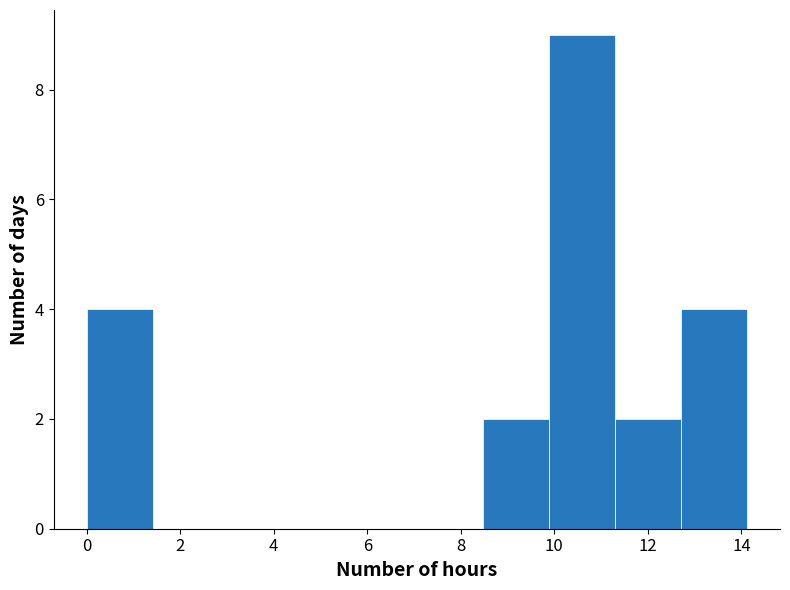

How tall is the bar that spans 9.8 to 11.2 on the x-axis? Neither the bar edges nor the heights are printed on the chart, so give them approximately, as read against the axes.

9